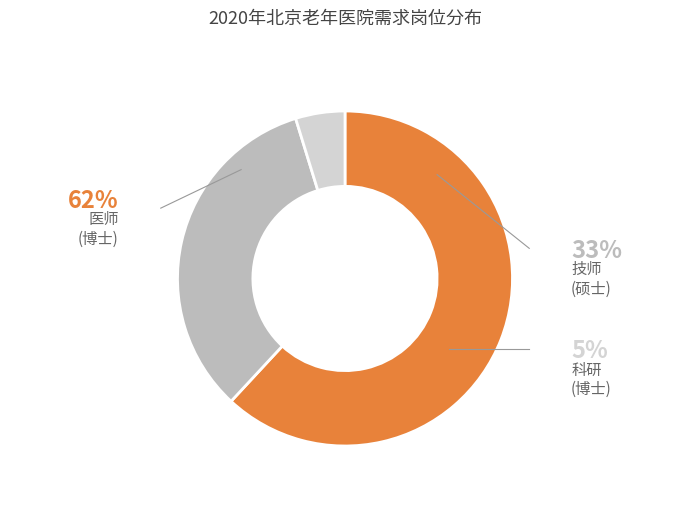

Does any single category account for the majority?

Yes